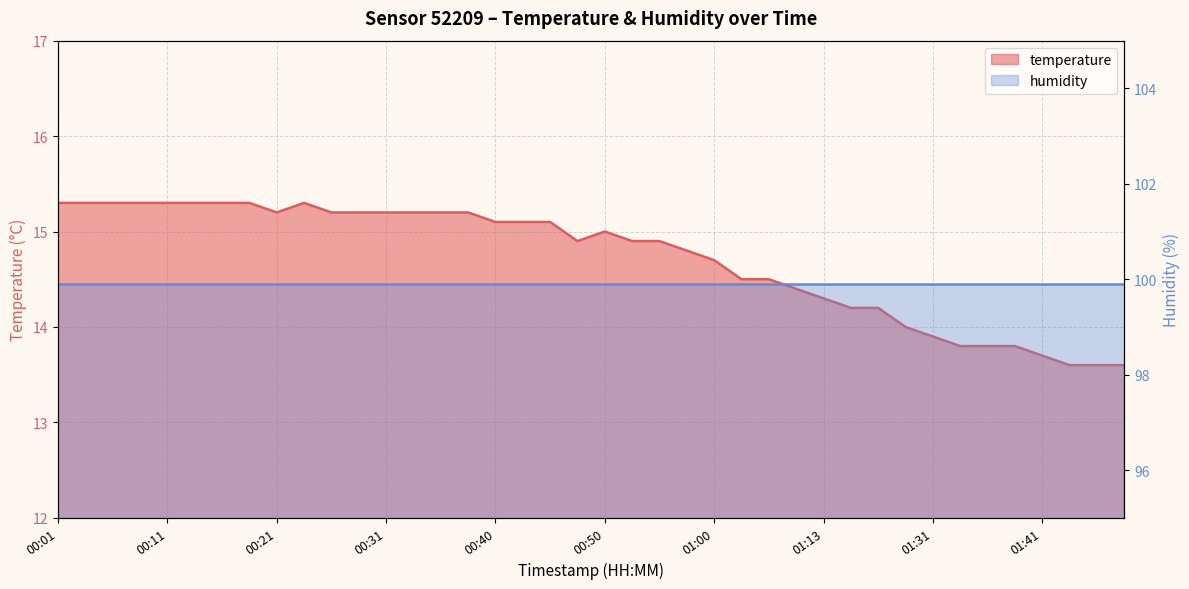

Does the chart have visible grid lines?

Yes